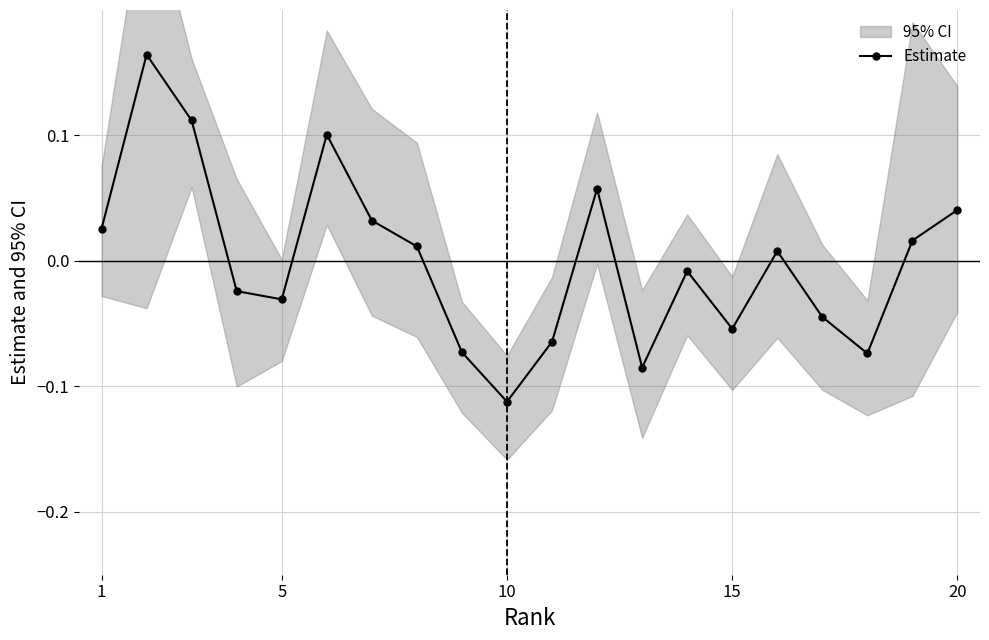

What is the smallest value displayed?

-0.1